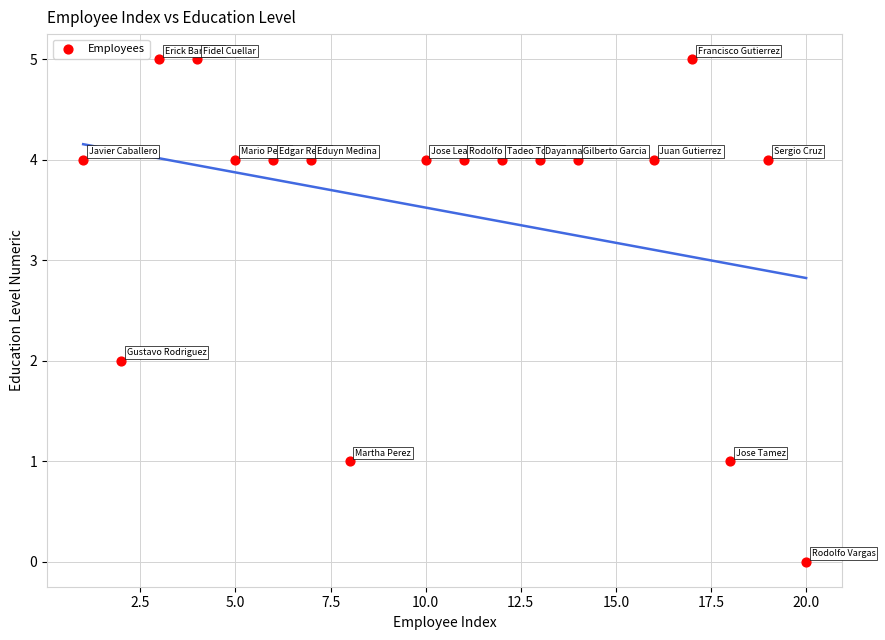

What is the range of X values (max minus min)?

19